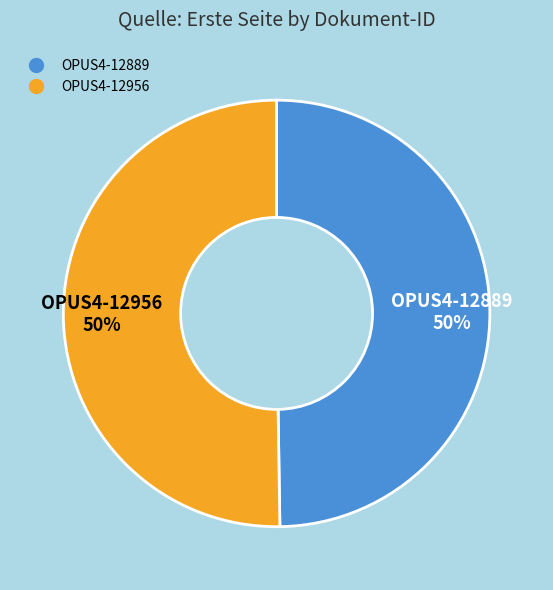

To the nearest percent, what percentage of the pie is OPUS4-12956?

50%